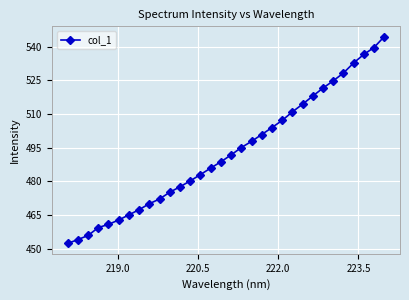

What is the value of the 22nd point from the left?

507.2